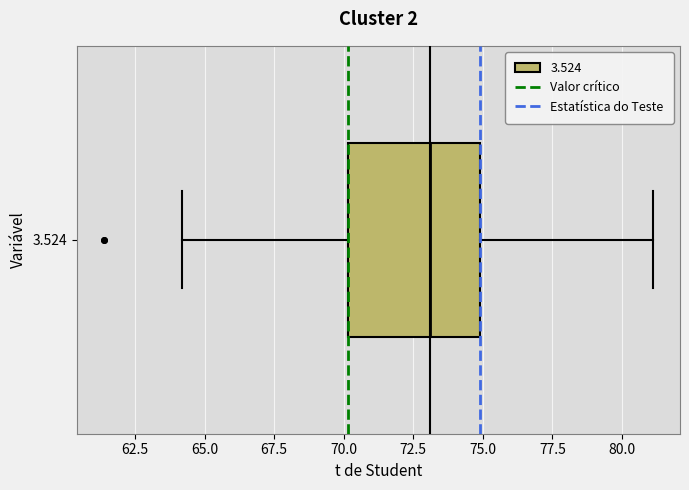

Read this box plot against the x-axis: the position of the median line, the range covered by the box, and the ends of both whiskers. The values are not printed on the chart, so give them approximately, as read against the axis.

median 73, box 70 to 75, whiskers 64 to 81